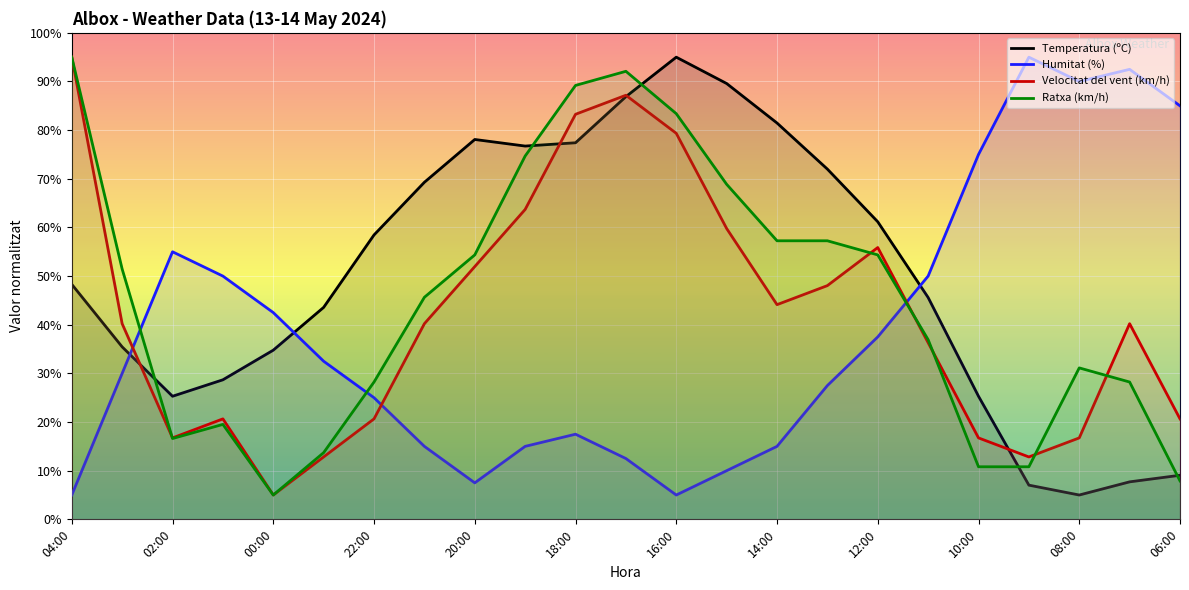

True or false: Velocitat del vent (km/h) and Humitat (%) cross at least once.

True